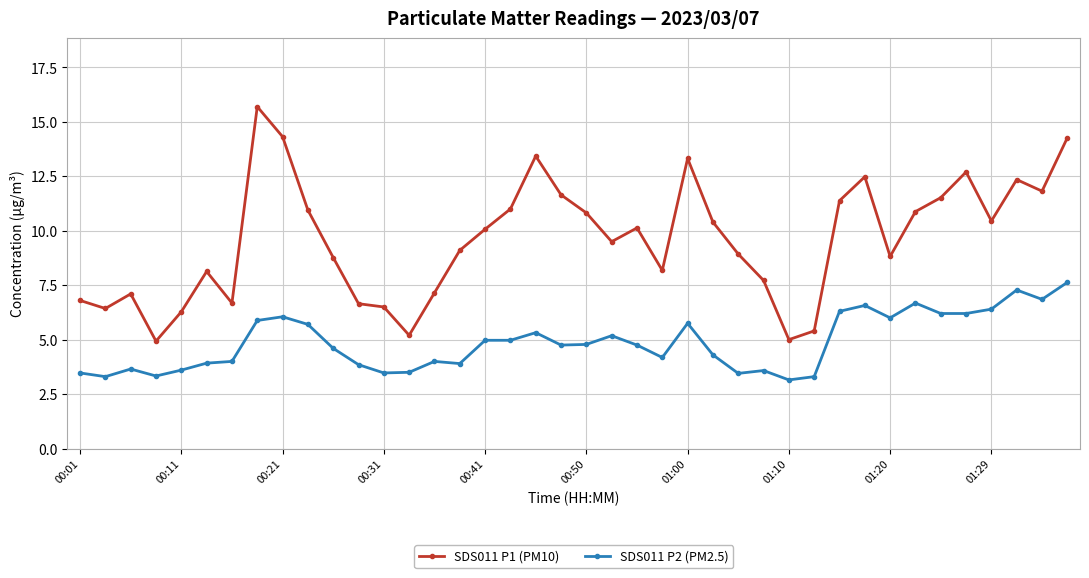

What is the maximum value for SDS011 P1 (PM10)?

15.7